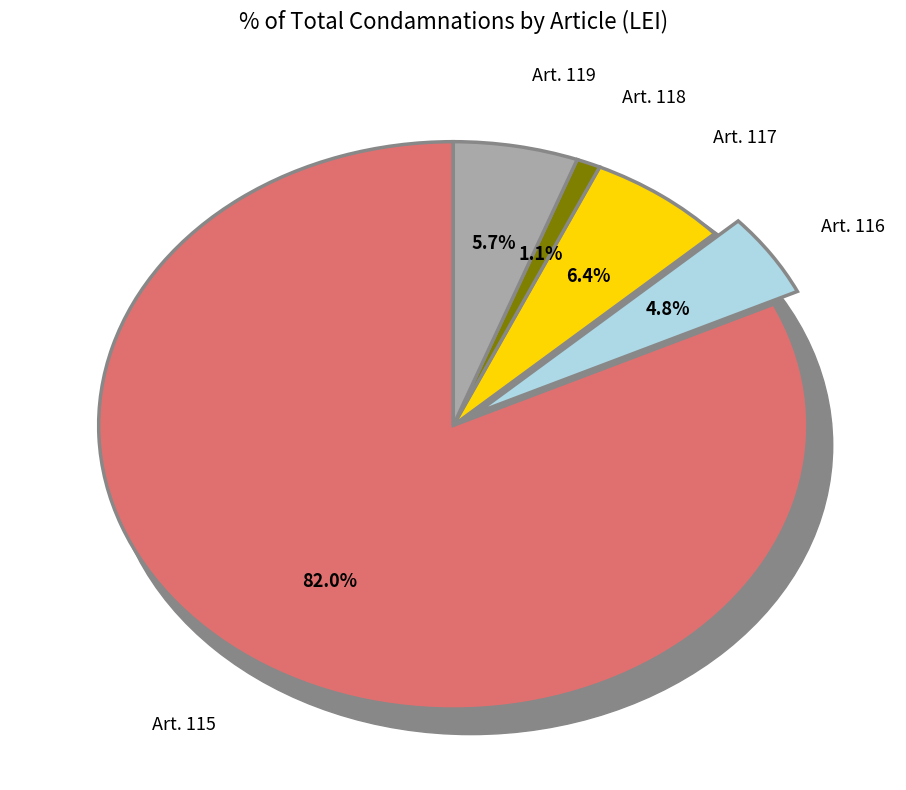

Combined, what portion of the pie is Total Art. 116 (Incitation à l'entrée, sortie) and Total Art. 115 (Entrée, sortie et séjour illégaux)?

86.8%